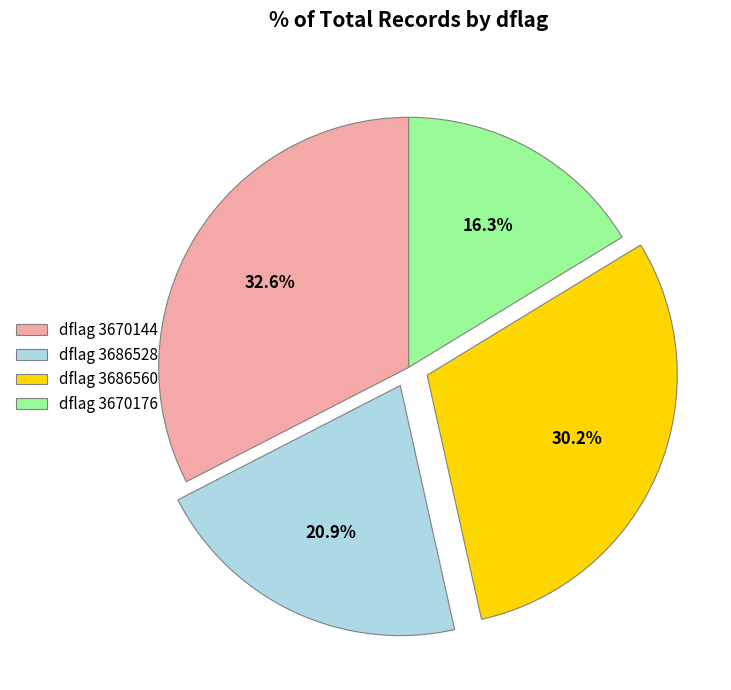

Is dflag 3686528 the majority of the pie?

No